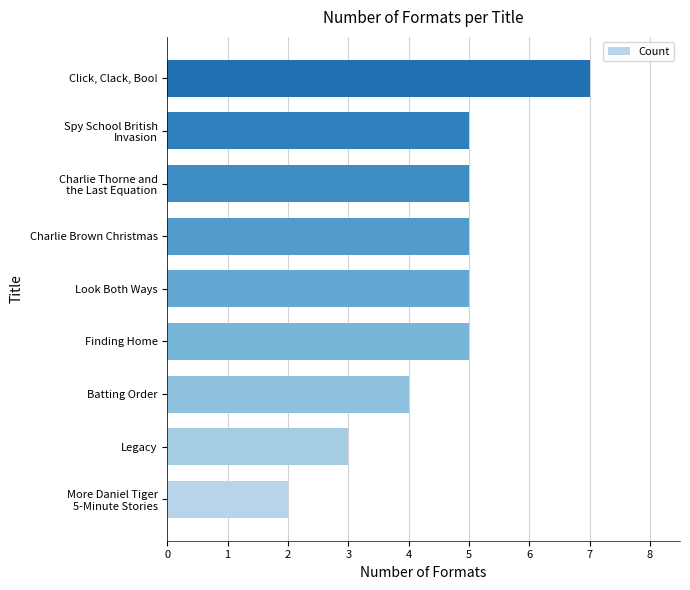

What is the change in value from Legacy to Batting Order?

+1